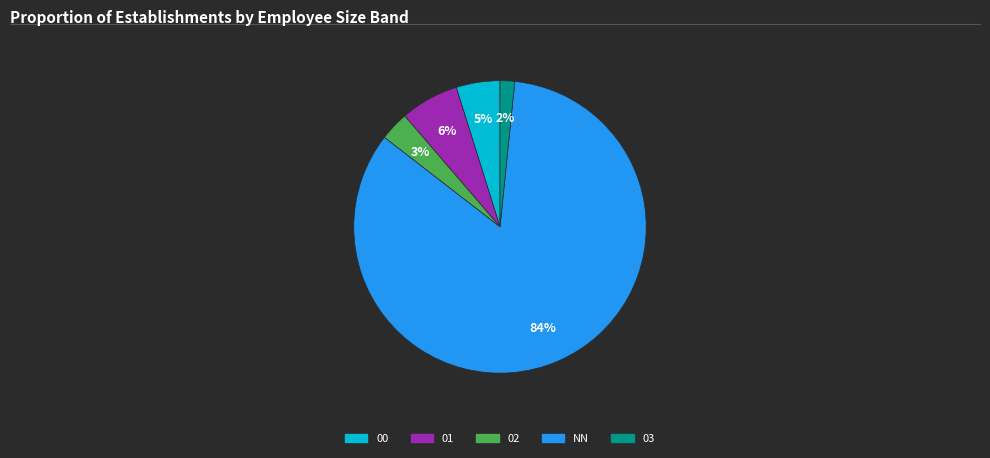

To the nearest percent, what is the difference between the largest and smallest slice percentages?

82%